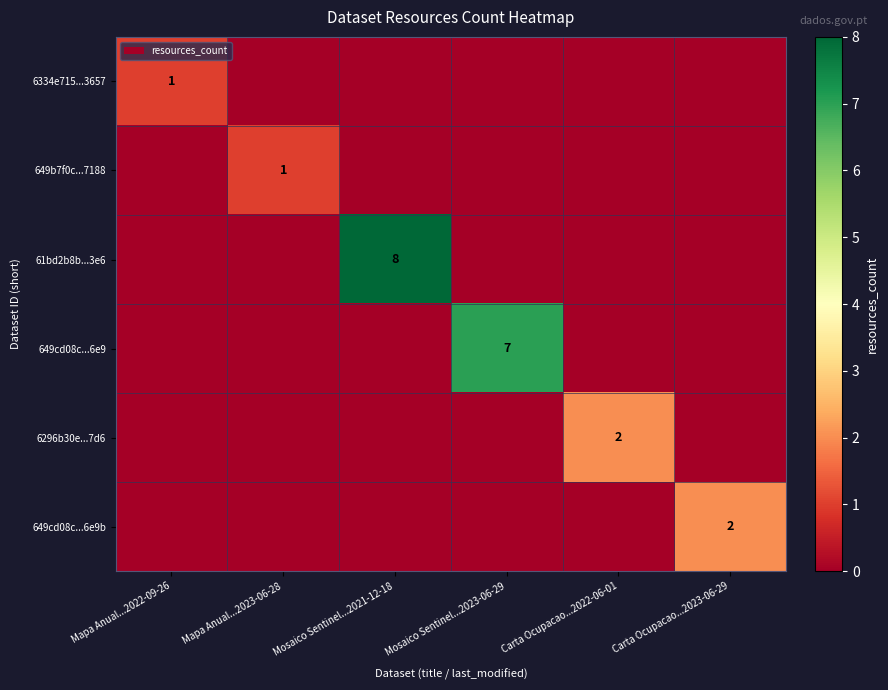

What is the difference between the 61bd2b8b...3e6 values at Mosaico Sentinel...2021-12-18 and Carta Ocupacao...2022-06-01?

8